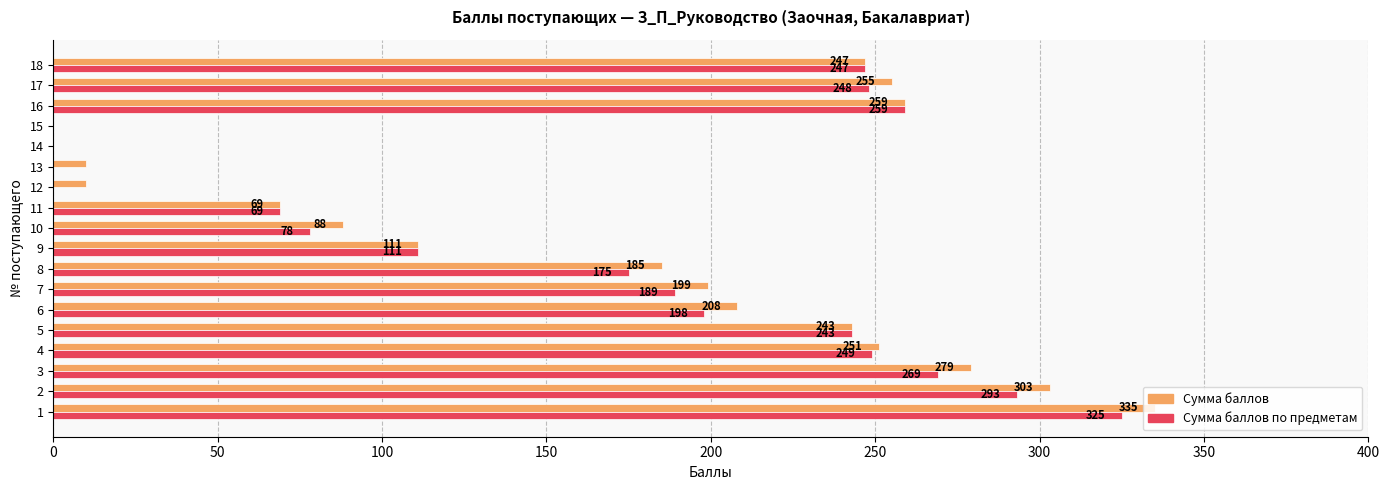

What is the total value across all series at 9?

222